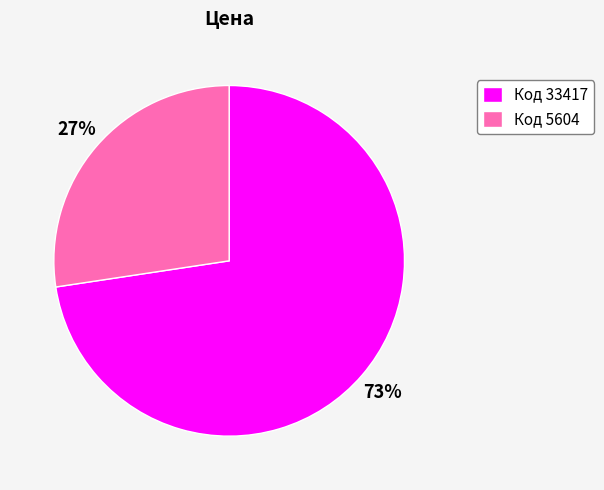

Between Код 33417 and Код 5604, which is larger?

Код 33417